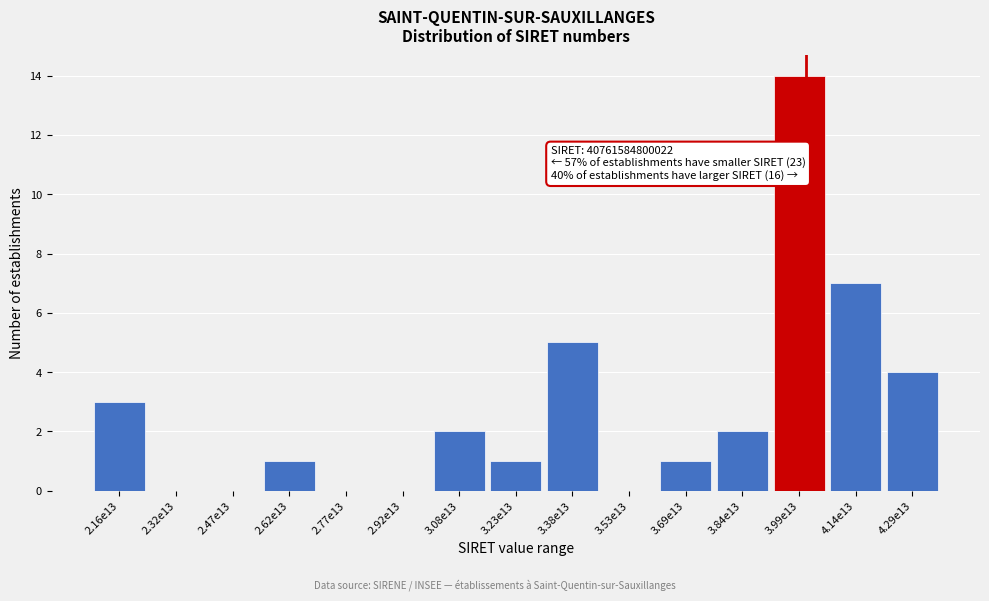

Reading left to right, transcribe all the data shown in this chart.

2.16e13=3	2.32e13=0	2.47e13=0	2.62e13=1	2.77e13=0	2.92e13=0	3.08e13=2	3.23e13=1	3.38e13=5	3.53e13=0	3.69e13=1	3.84e13=2	3.99e13=14	4.14e13=7	4.29e13=4